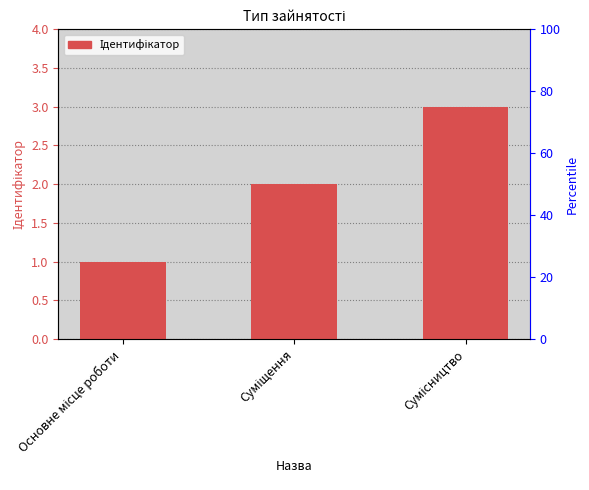

Reading left to right, list all the values displayed in this chart.

1	2	3